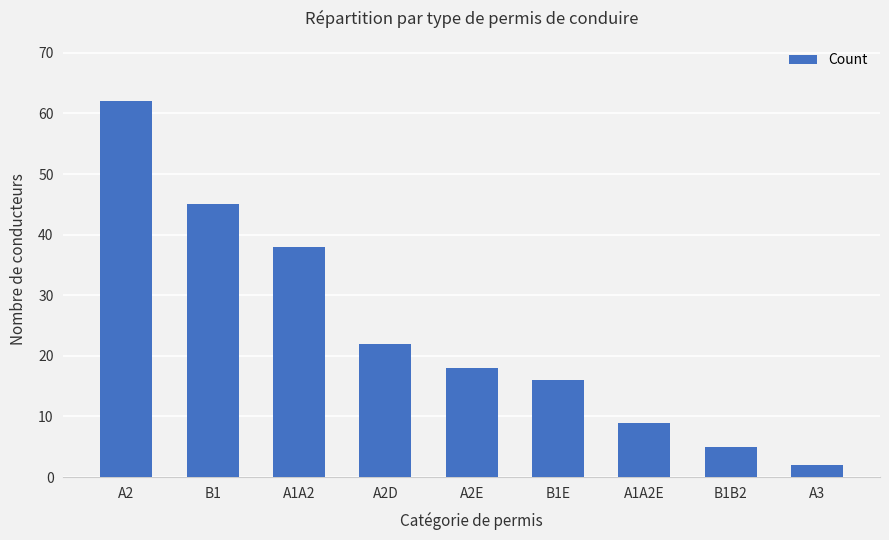

At which label is the value closest to 32?

A1A2